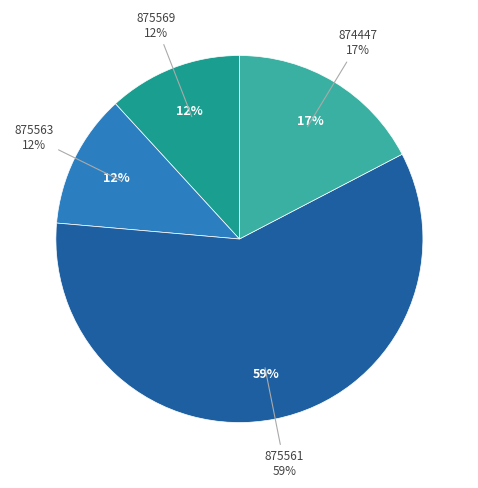

How many segments does this pie chart have?

4